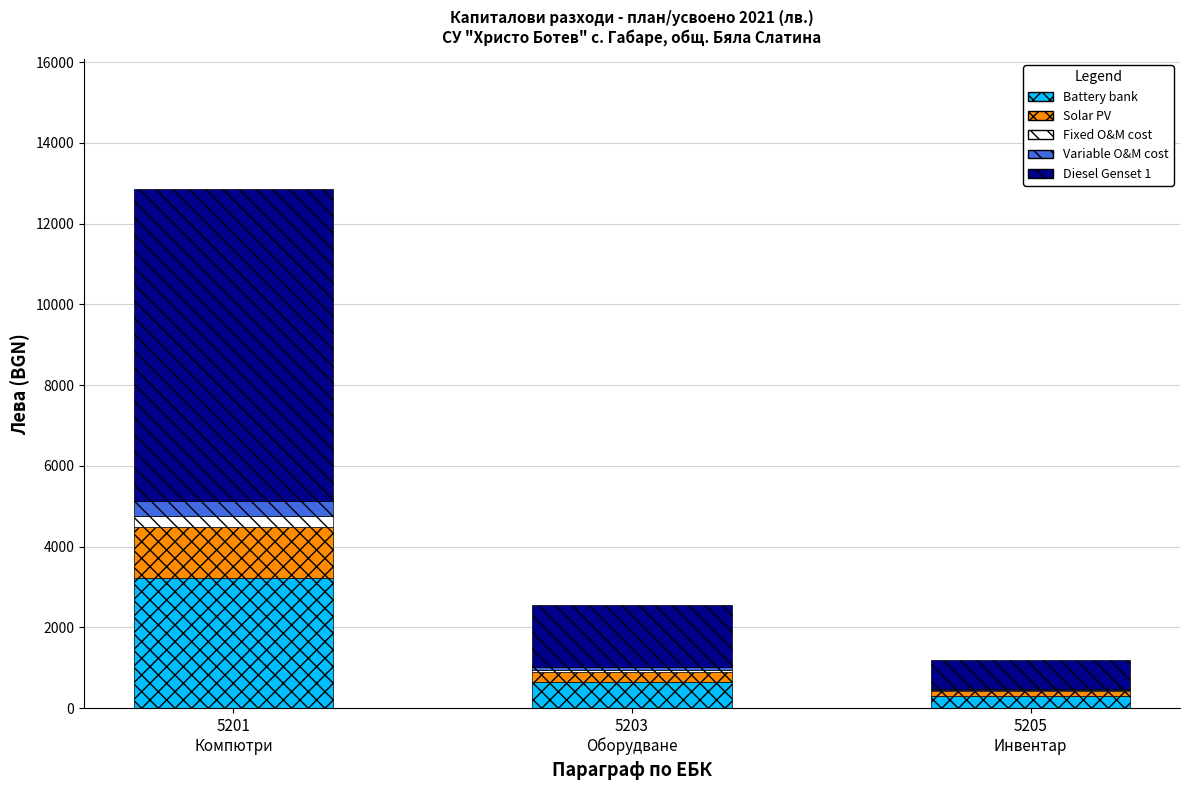

How many categories are shown in the chart?

3